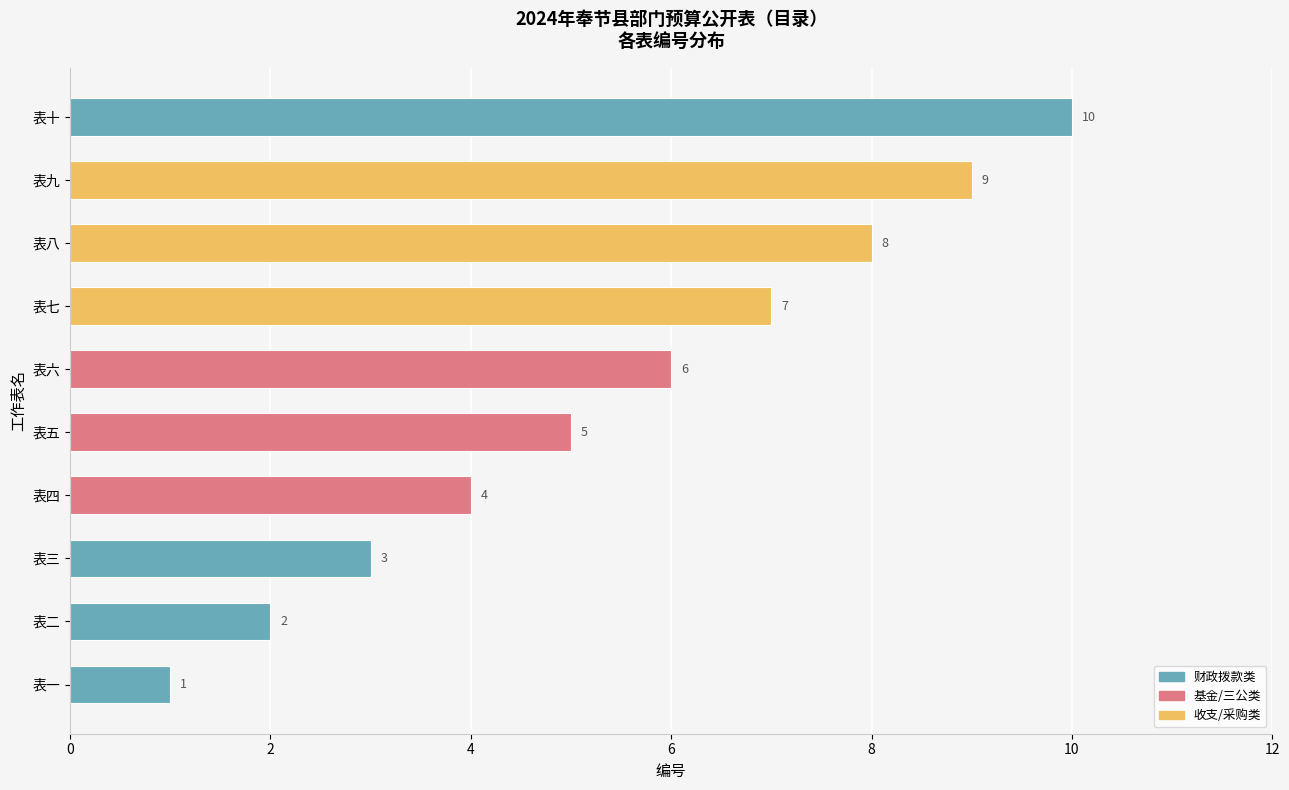

What is the difference between the values at 表九 and 表四?

5